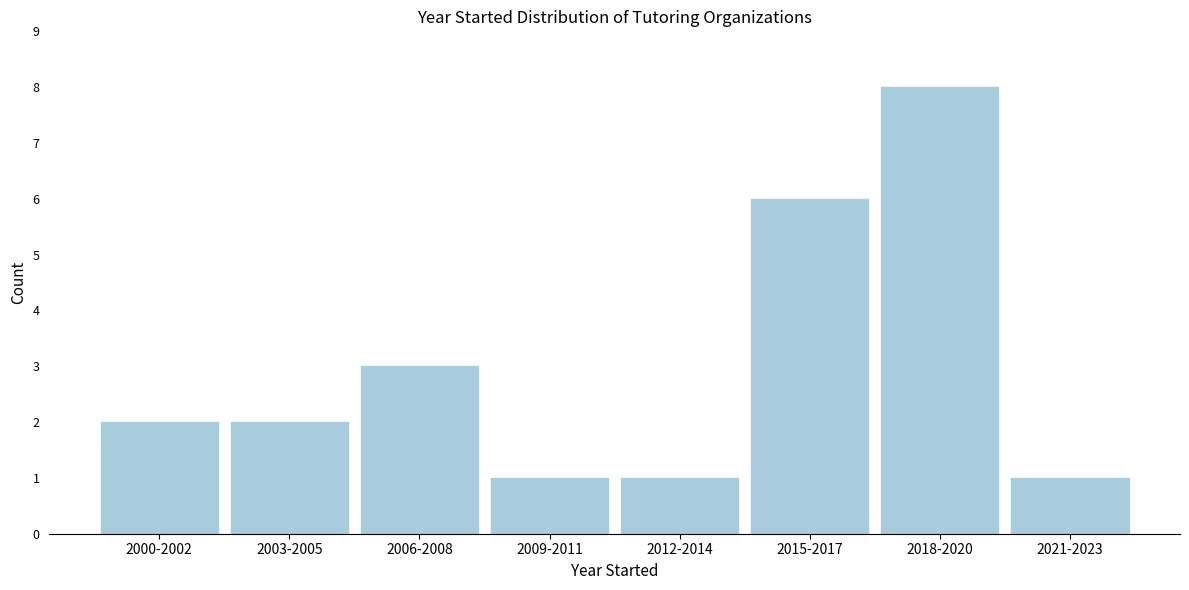

Reading left to right, extract all data points from this chart.

2000-2002=2	2003-2005=2	2006-2008=3	2009-2011=1	2012-2014=1	2015-2017=6	2018-2020=8	2021-2023=1